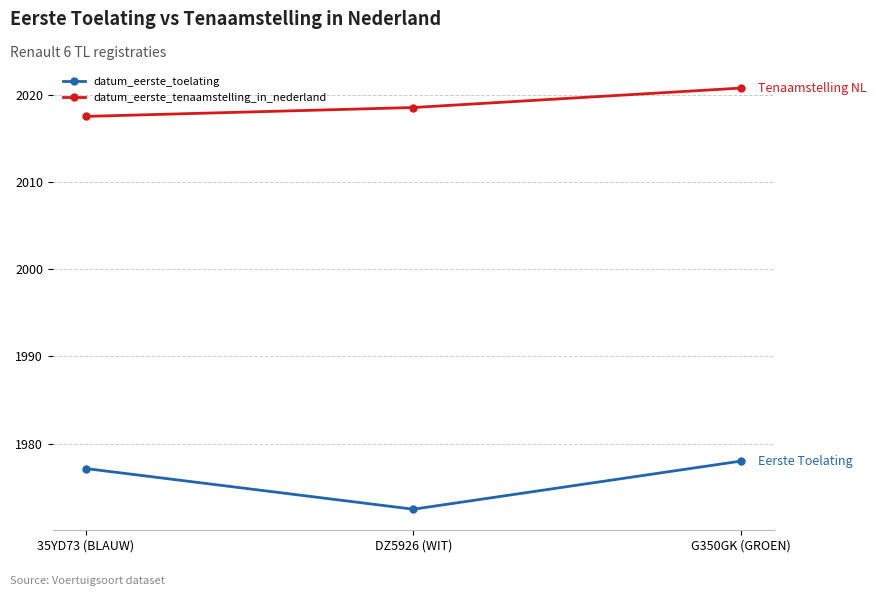

Reading right to left, what are all the values shown in this chart?

datum_eerste_toelating: 1978.0	1972.5	1977.2
datum_eerste_tenaamstelling_in_nederland: 2020.8	2018.5	2017.5